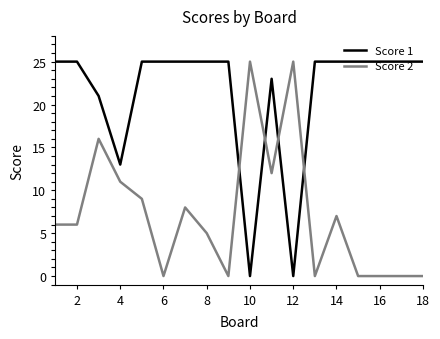

Which series has the largest total across all categories?

Score 1